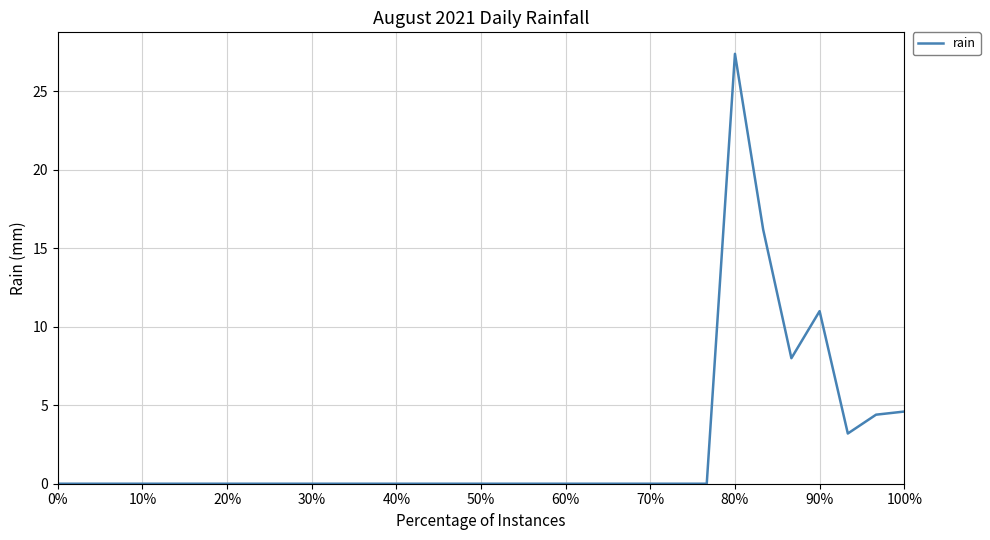

What is the greatest value displayed?

27.4